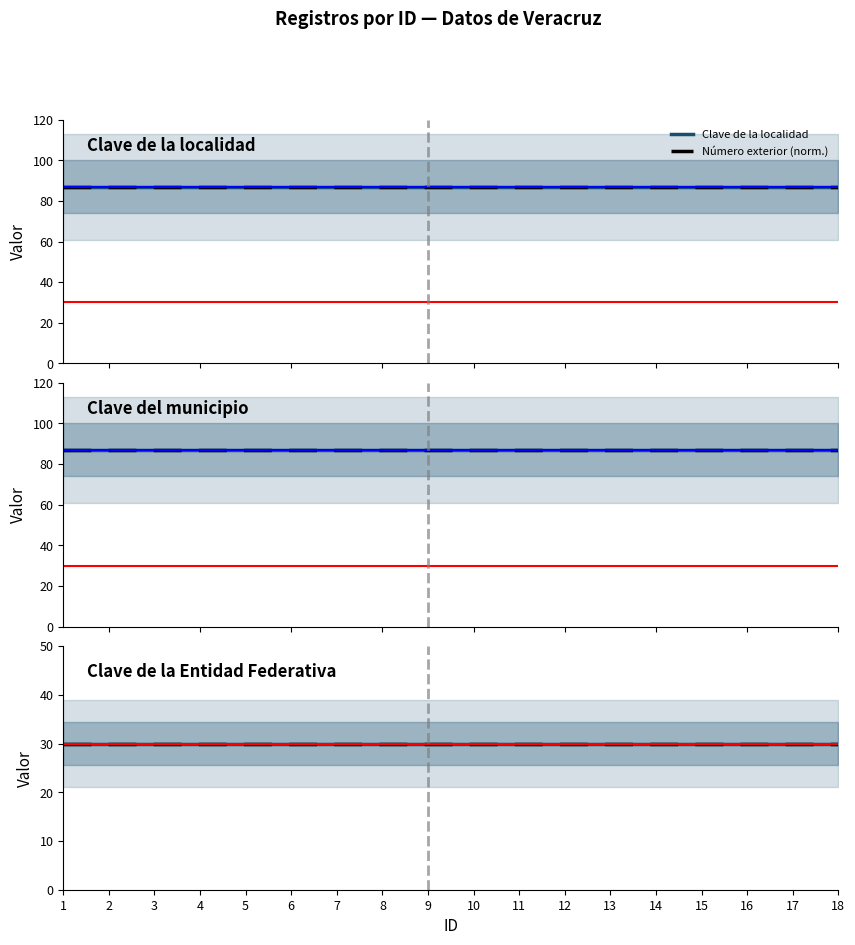

At how many categories does at least one series exceed 74?

18